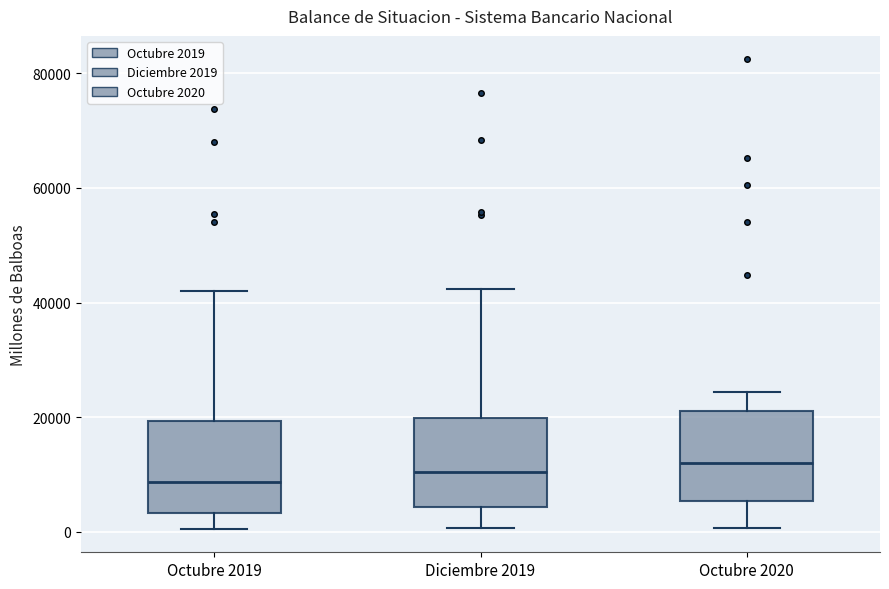

Reading left to right, read every box against the y-axis: the position of its median line, the range the box covers, and the ends of its whiskers. The values are not printed on the chart, so give them approximately, as read against the axis.

Octubre 2019: median 8000, box 4000 to 20000, whiskers 0 to 42000
Diciembre 2019: median 10000, box 4000 to 20000, whiskers 0 to 42000
Octubre 2020: median 12000, box 6000 to 22000, whiskers 0 to 24000